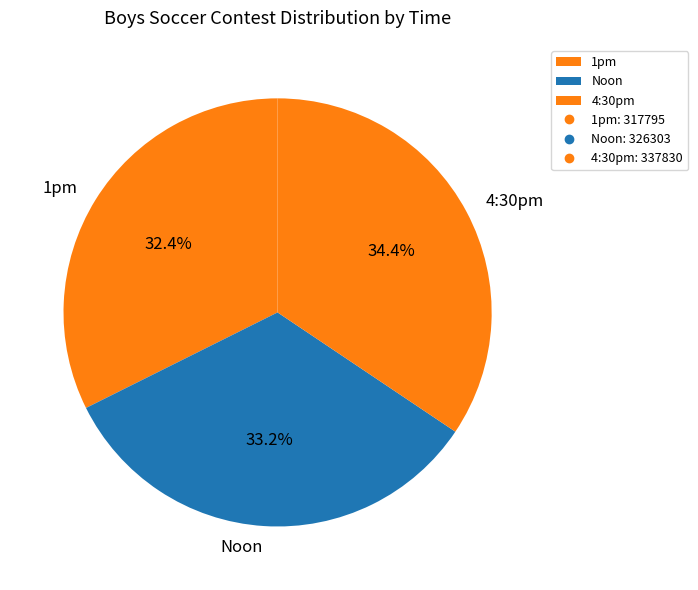

Which has a higher value, Noon or 4:30pm?

4:30pm